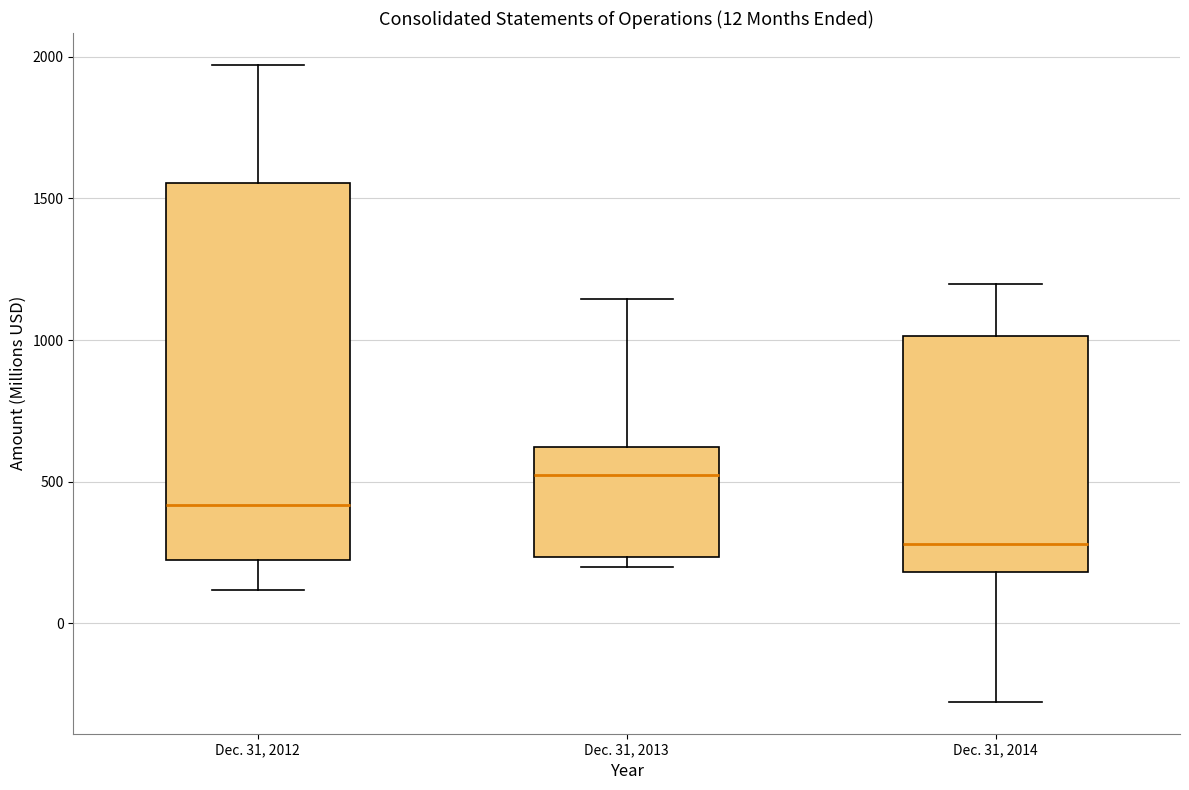

Which box has the lowest median line?

Dec. 31, 2014